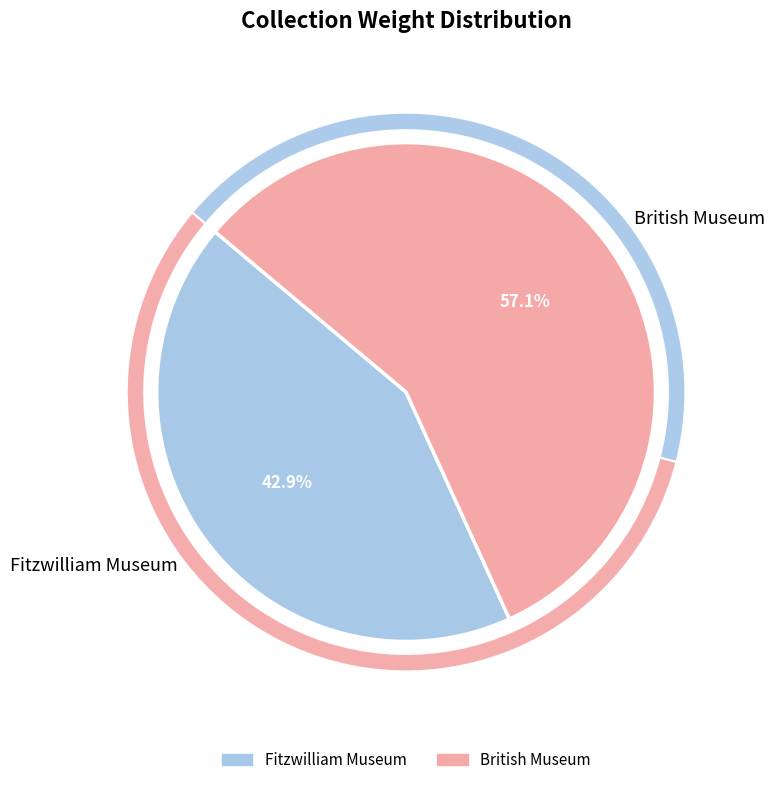

What percentage is the British Museum slice, to the nearest percent?

57%